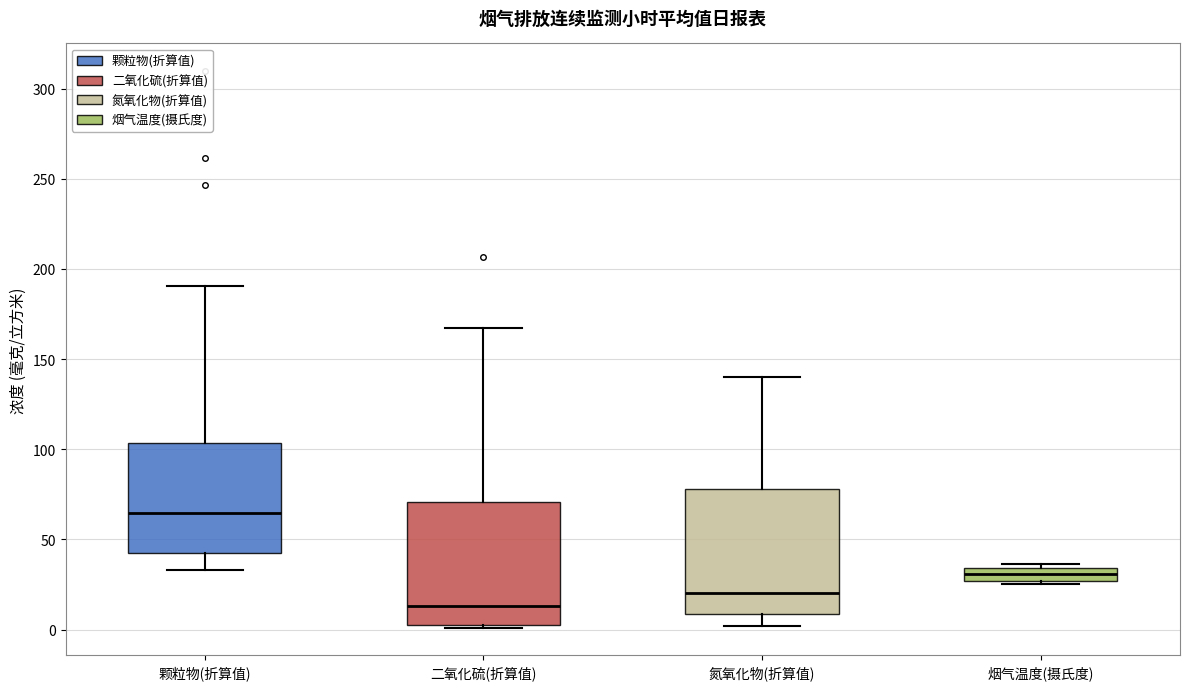

Which box has the highest median line?

颗粒物(折算值)